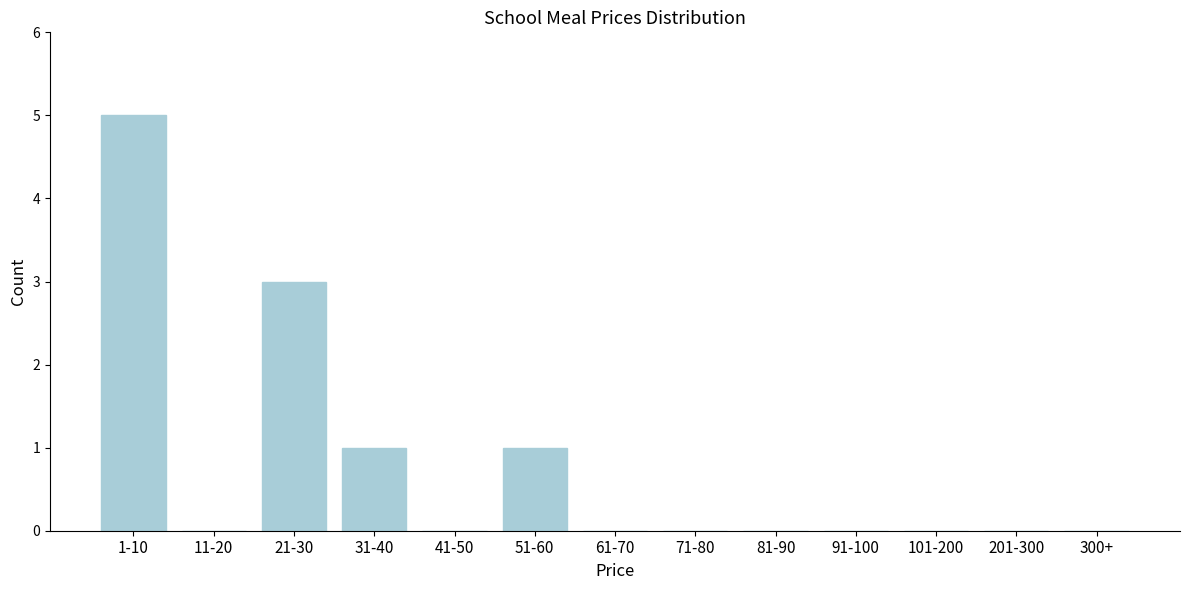

Reading right to left, what are all the values shown in this chart?

300+=0	201-300=0	101-200=0	91-100=0	81-90=0	71-80=0	61-70=0	51-60=1	41-50=0	31-40=1	21-30=3	11-20=0	1-10=5